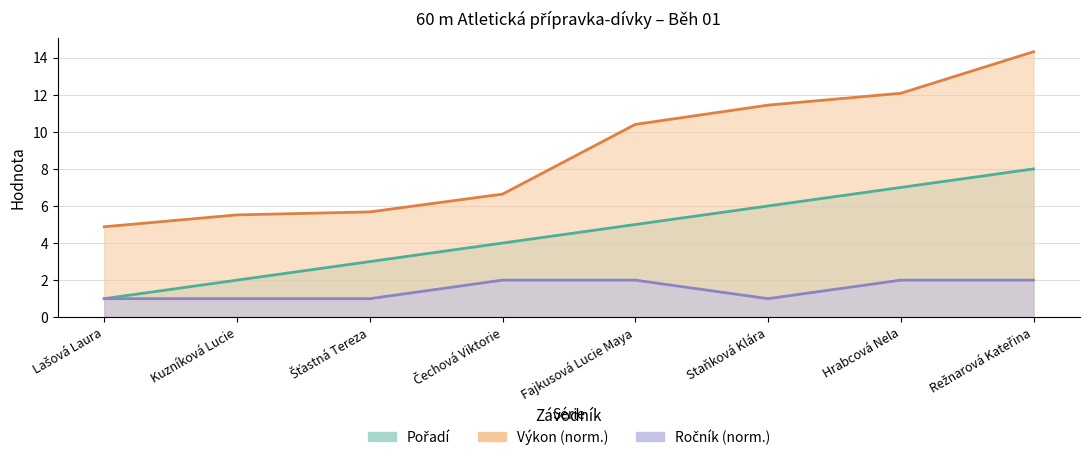

What is the difference between the highest and lowest values at Lašová Laura?

3.9